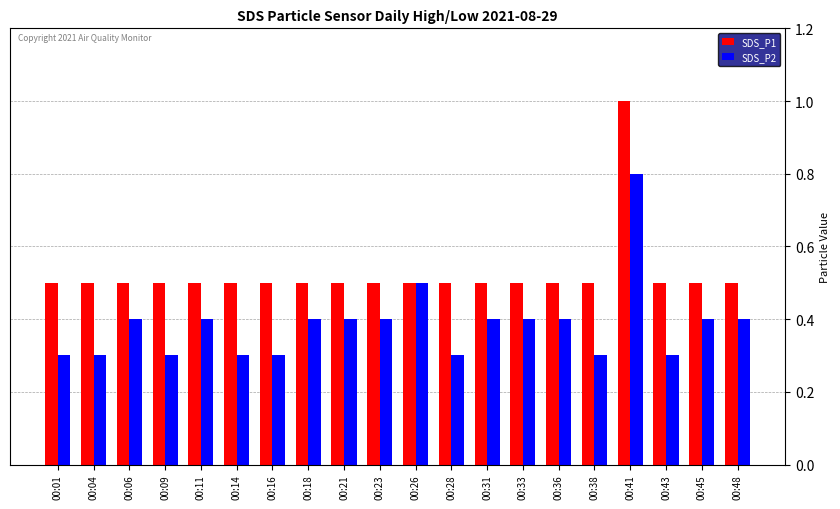

List the series in order of their overall mean, lowest first.

SDS_P2, SDS_P1